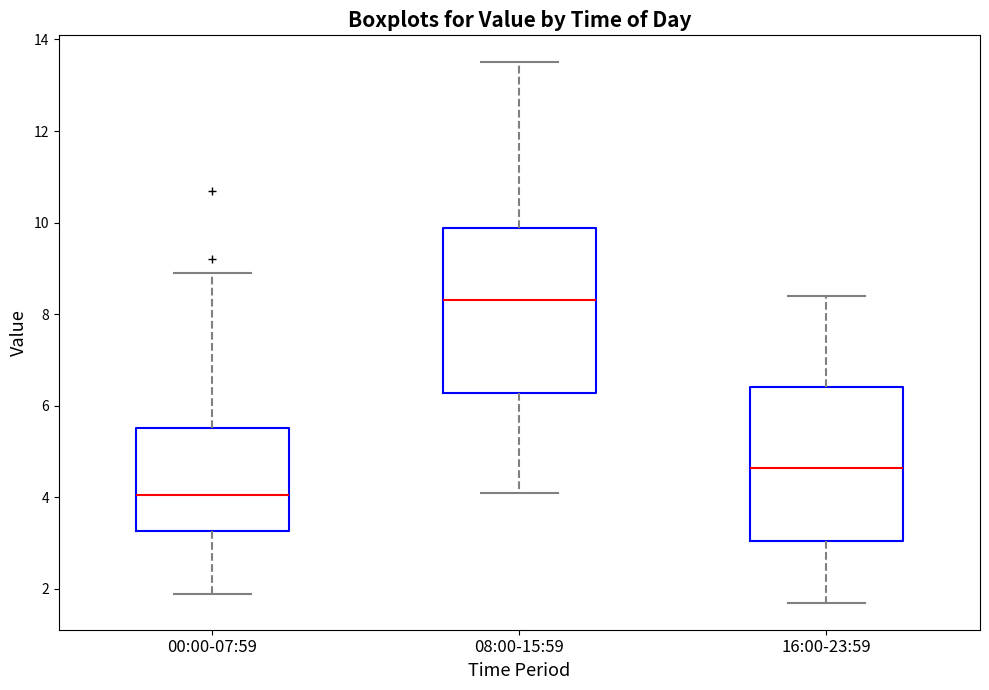

Where does the upper whisker of the box for 16:00-23:59 end on the y-axis? The values are not printed on the chart, so give them approximately, as read against the axis.

8.4